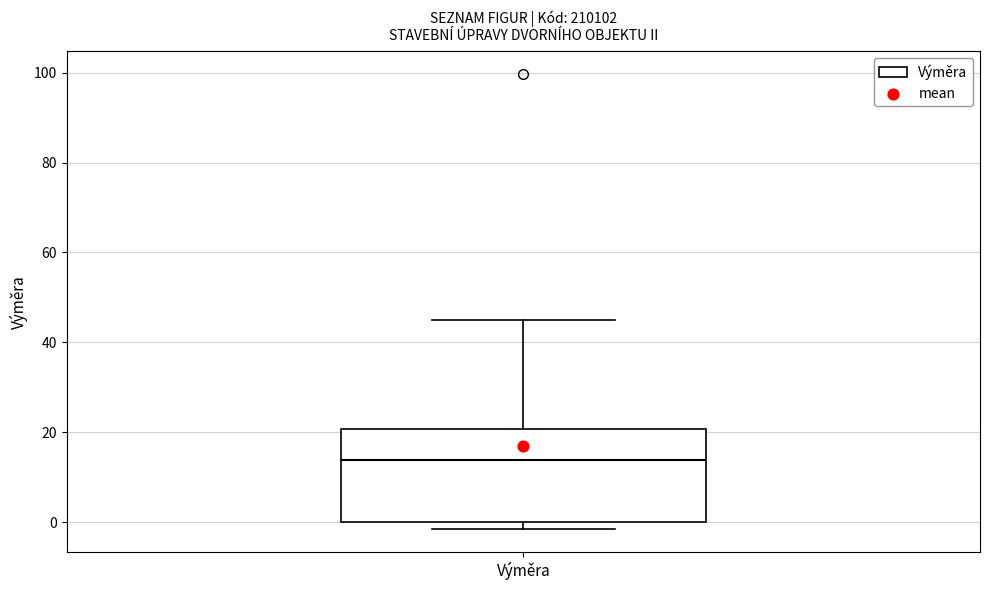

Read this box plot against the y-axis: the position of the median line, the range covered by the box, and the ends of both whiskers. The values are not printed on the chart, so give them approximately, as read against the axis.

median 14, box 0 to 20, whiskers -2 to 46